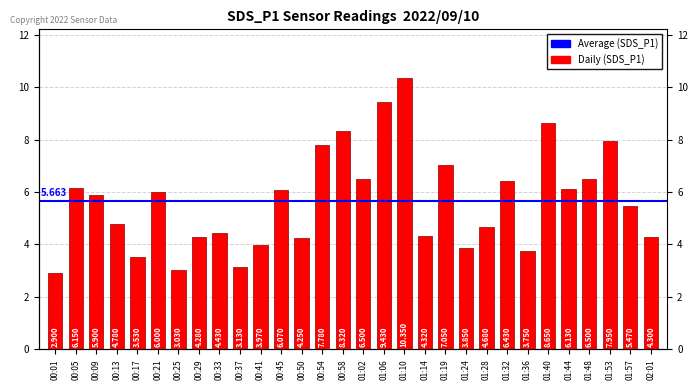

How many values exceed 5?

16